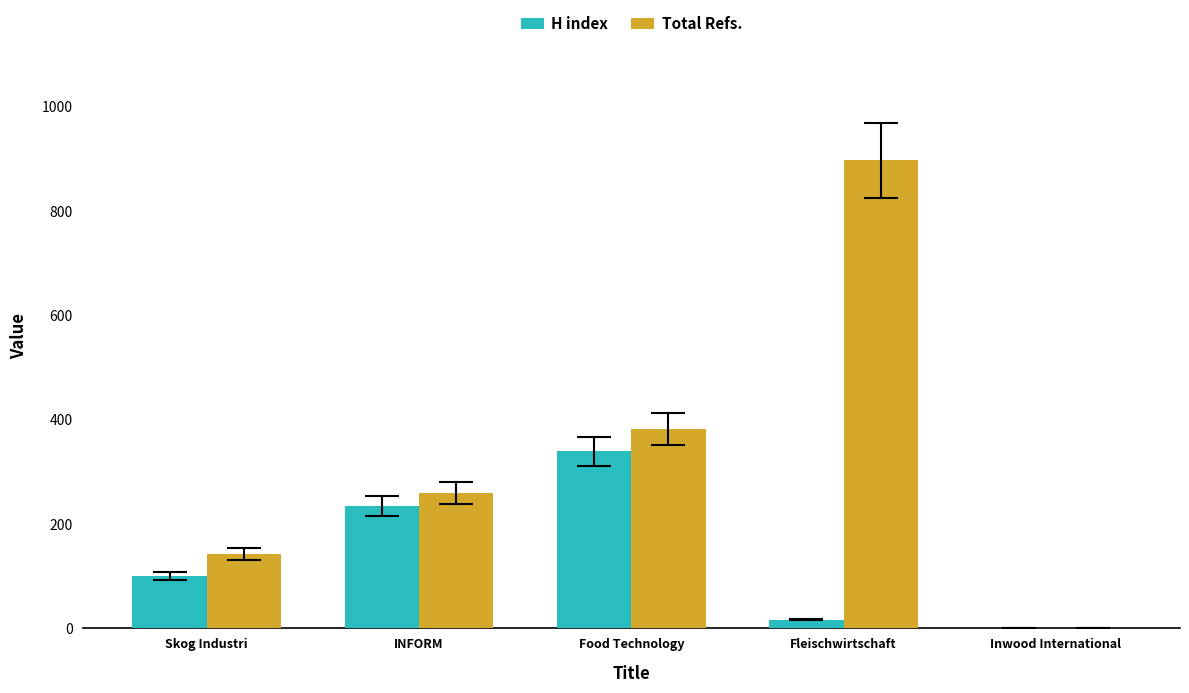

What is the difference between the Total Refs. values at Skog Industri and Fleischwirtschaft?

754